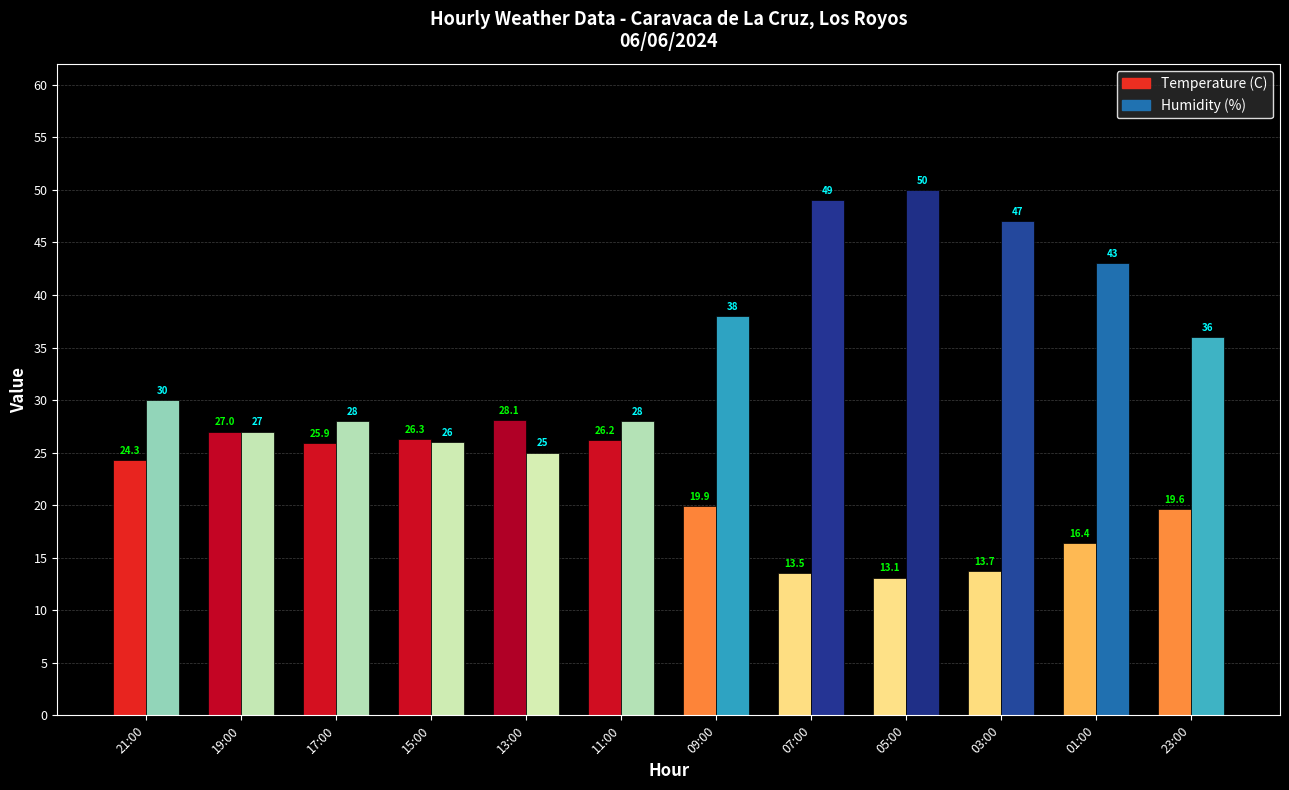

Which series has the largest total across all categories?

Humidity (%)